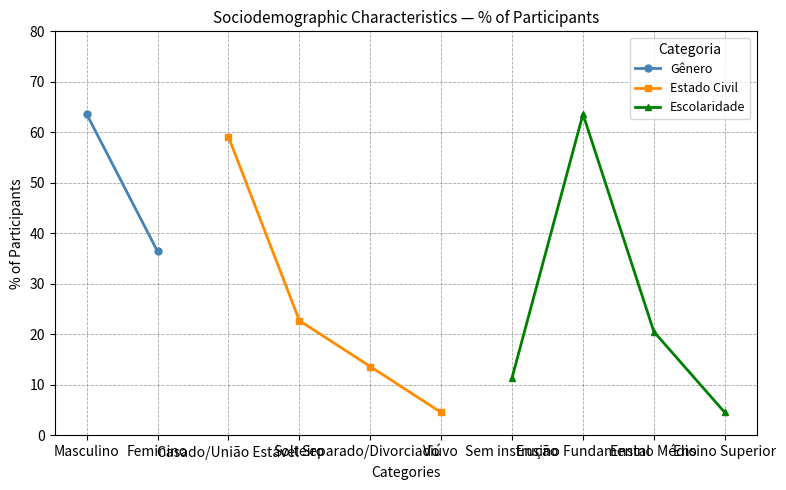

True or false: Estado Civil has more than 1 interior local peaks.

False